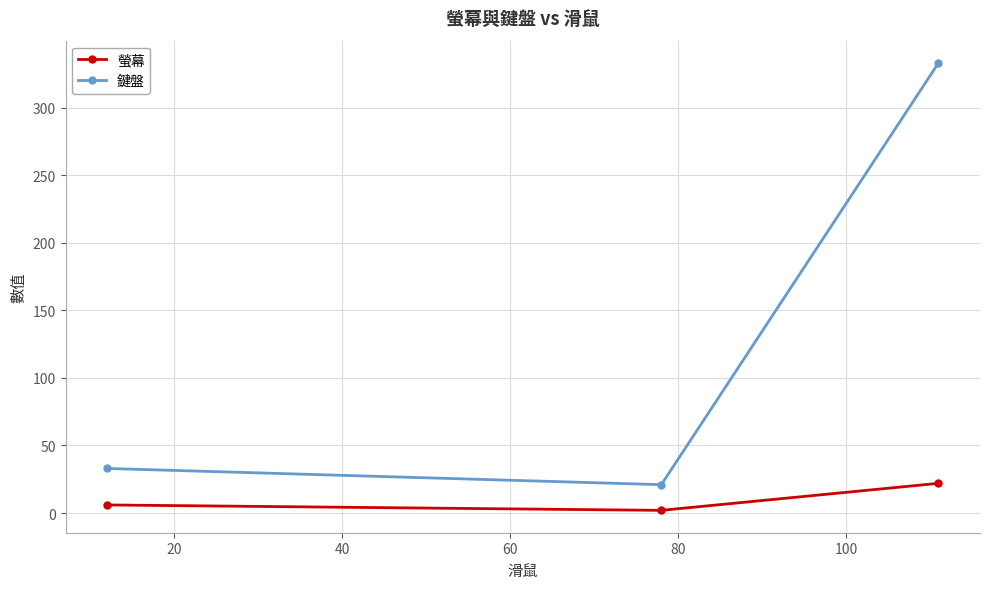

What is the value of the 螢幕 point at the 1st from the left?

6